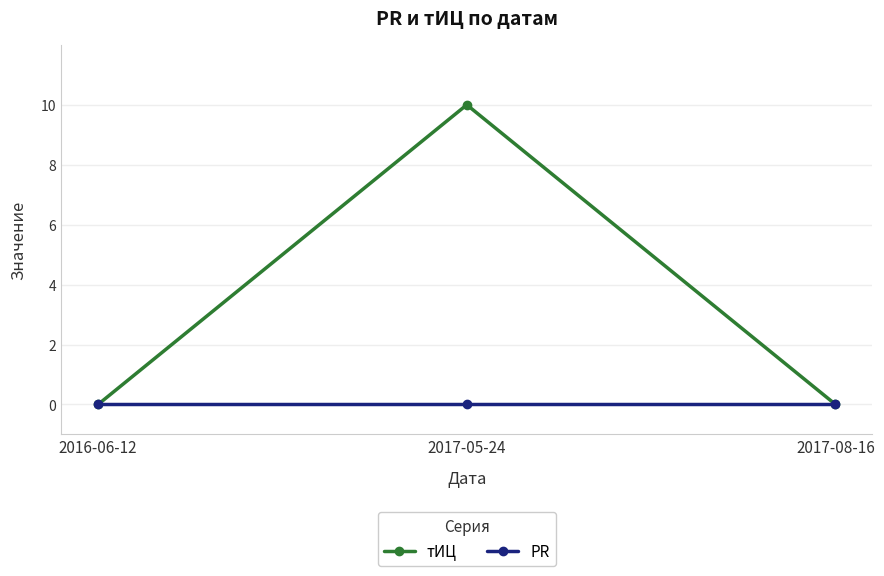

How many lines are shown in the chart?

2